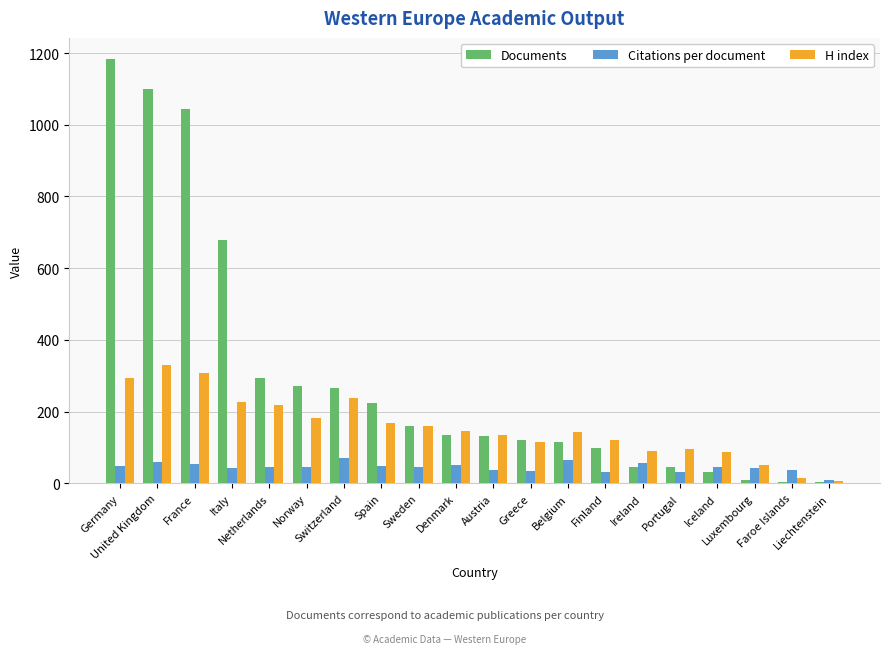

What is the sum of all H index values?

3134.0